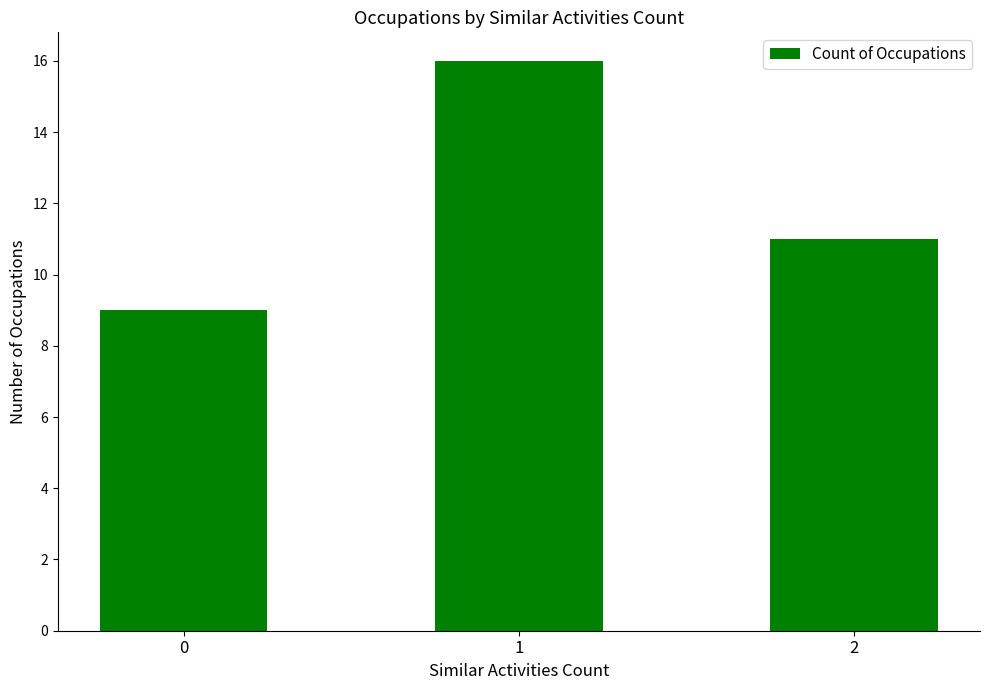

What is the greatest value displayed?

16